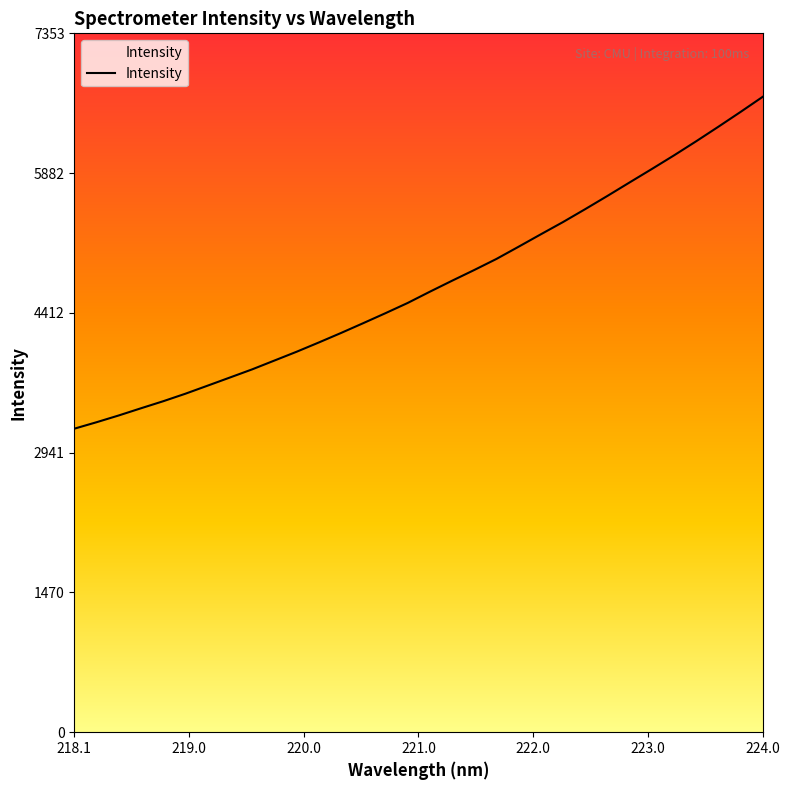

What is the difference between the maximum and minimum values?

3491.4